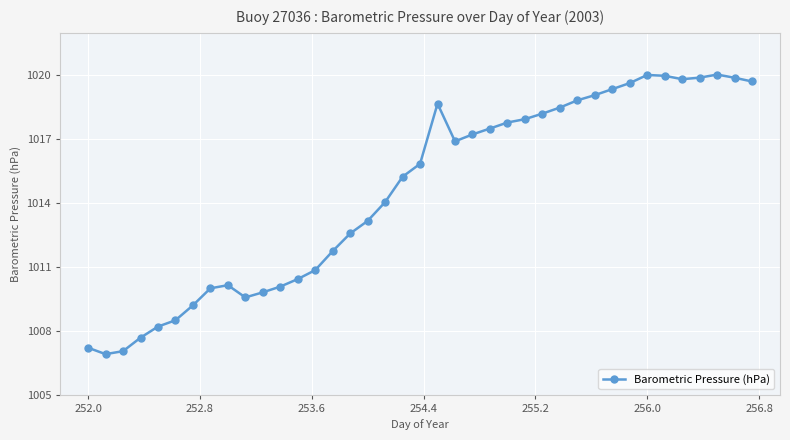

What is the average value?

1014.5